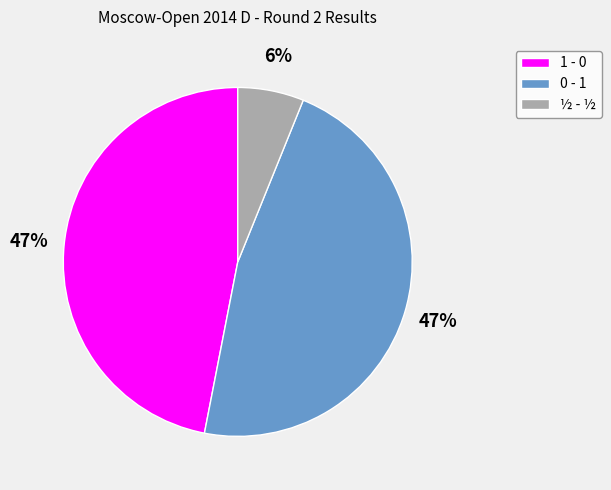

Between ½ - ½ and 0 - 1, which is larger?

0 - 1